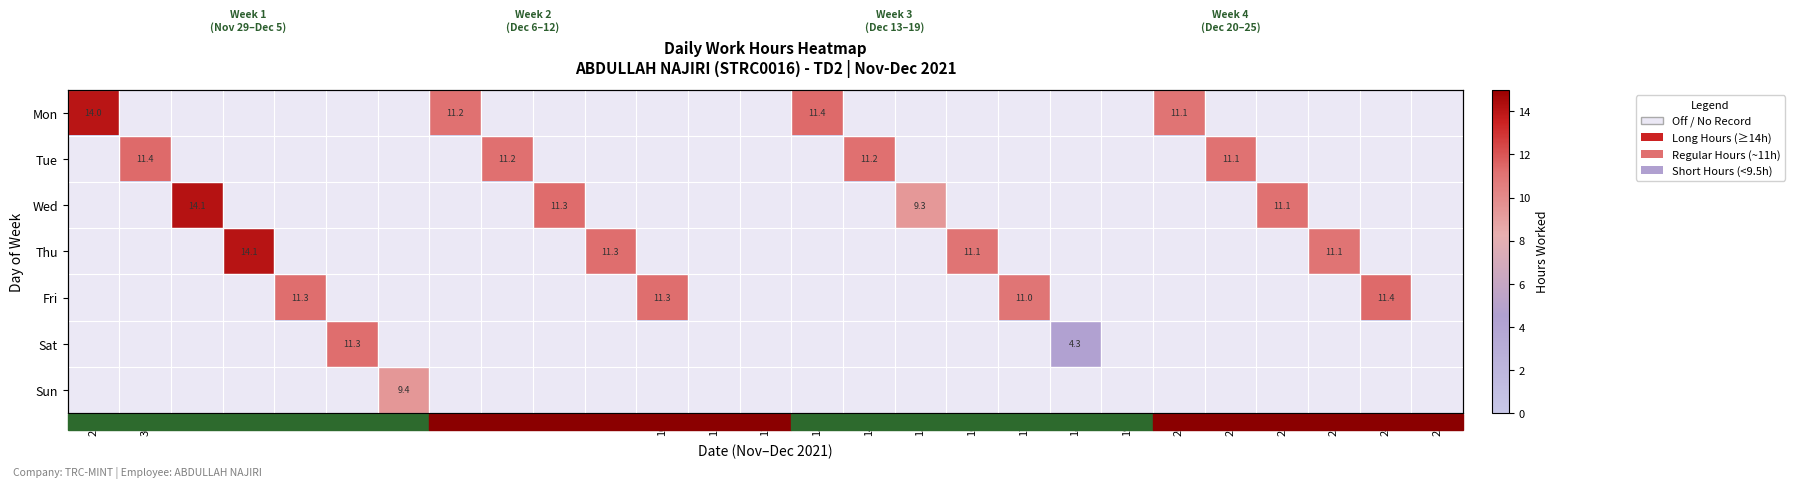

What is the highest value of the Fri series?

11.4